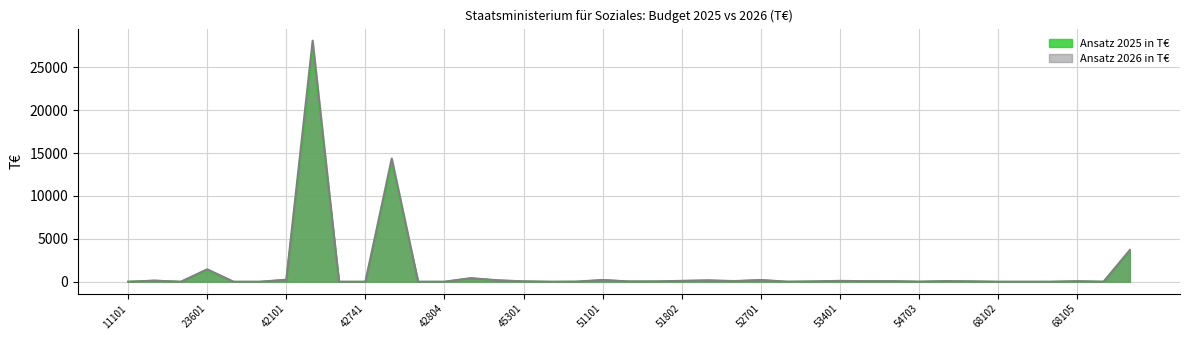

Between which two adjacent categories do Ansatz 2026 in T€ and Ansatz 2025 in T€ first intersect?

68106 and 68520